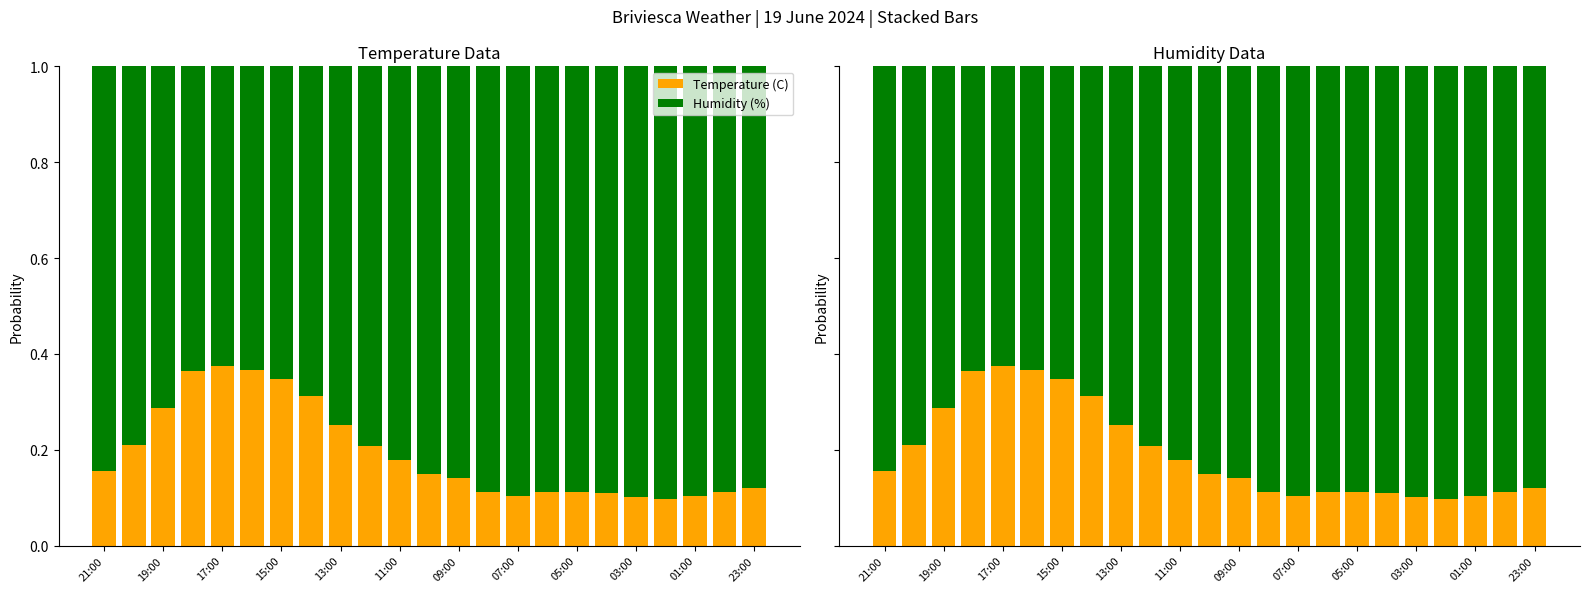

What is the value of the Humidity (%) bar at the 19th from the left?

0.9